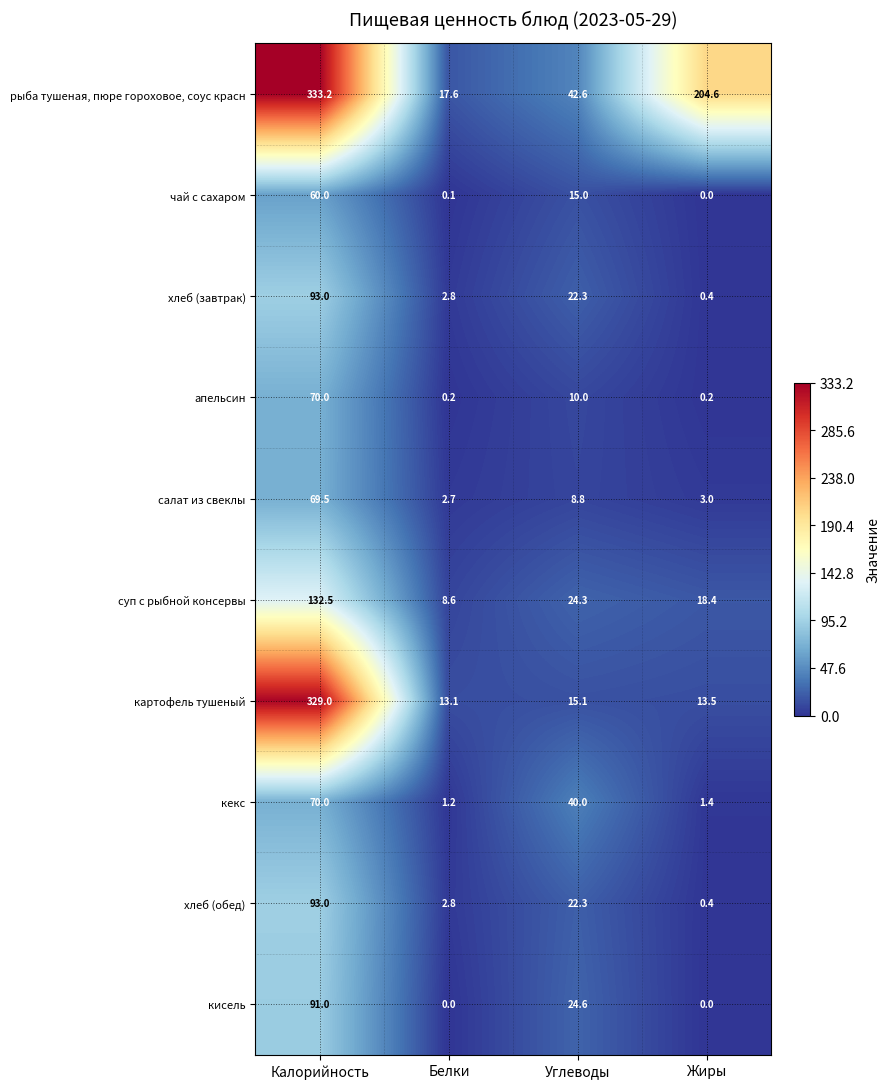

What is the total value across all series at Жиры?

241.9